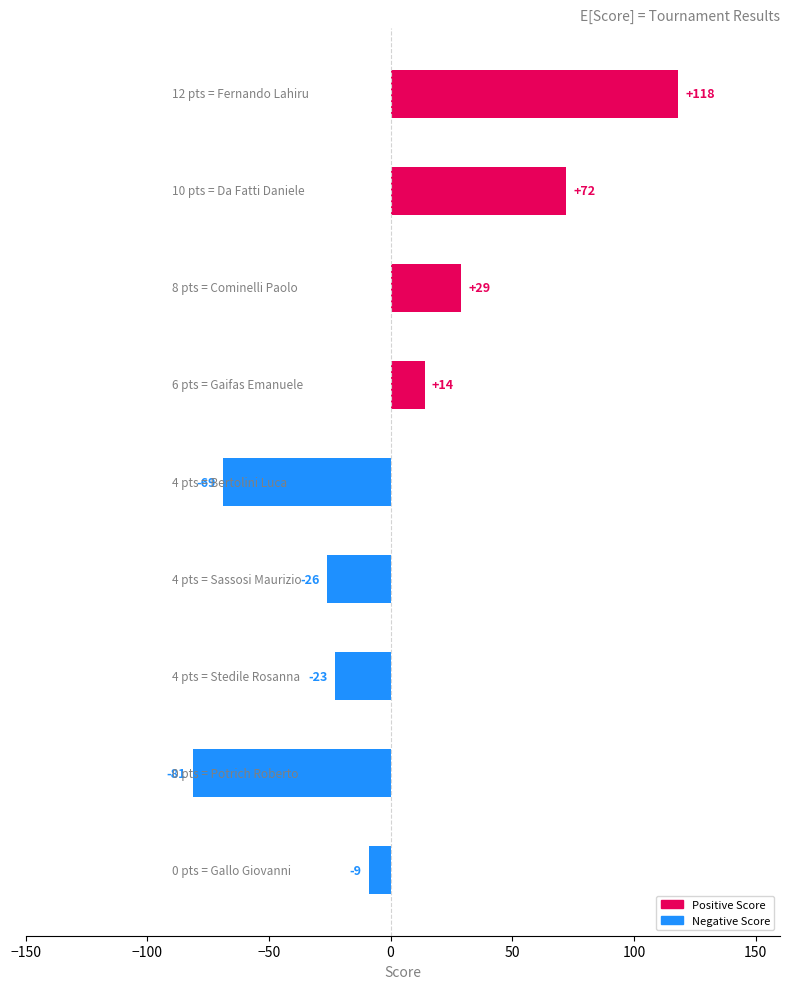

How many negative values are there?

5